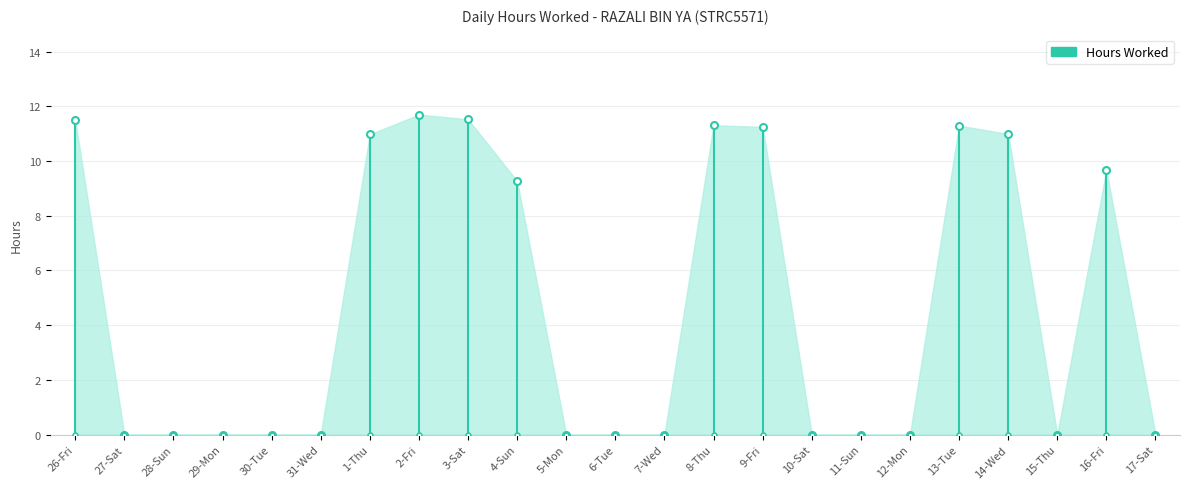

What is the greatest value displayed?

11.7